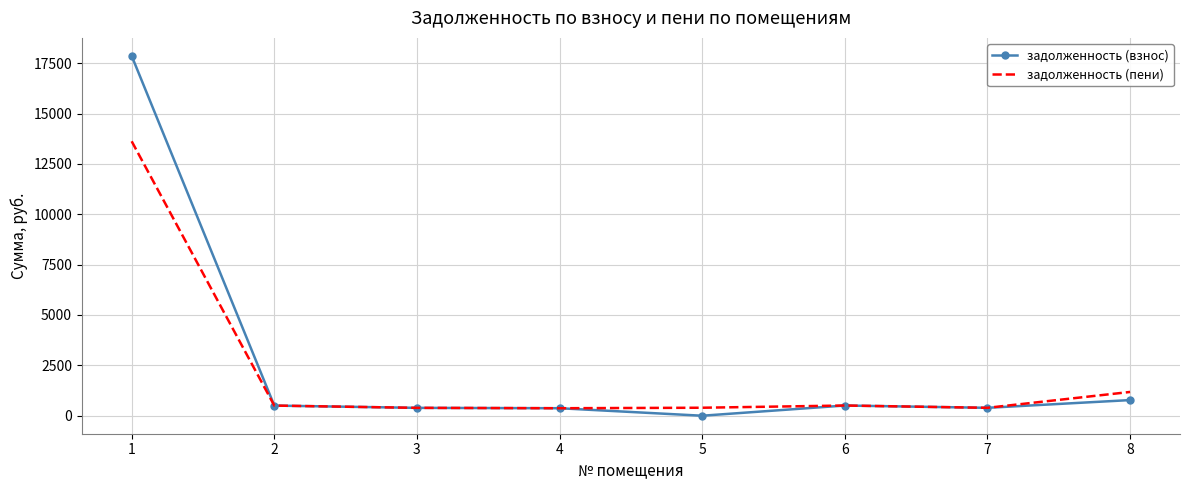

Which series has the largest range (max minus min)?

задолженность (взнос)